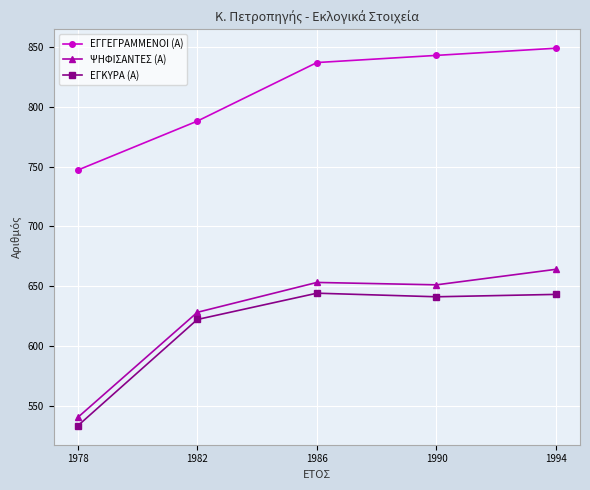

What is the approximate value of ΨΗΦΙΣΑΝΤΕΣ (Α) at 1986?

653